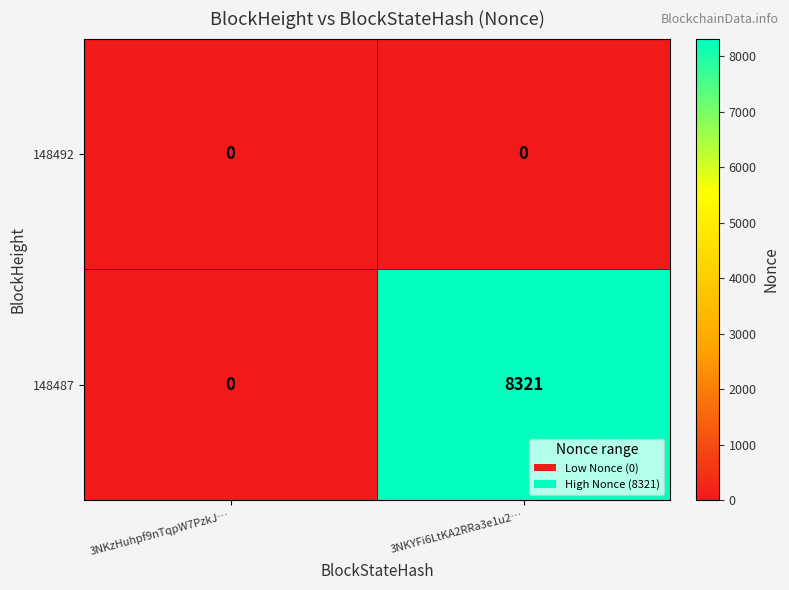

What is the greatest value displayed?

8321